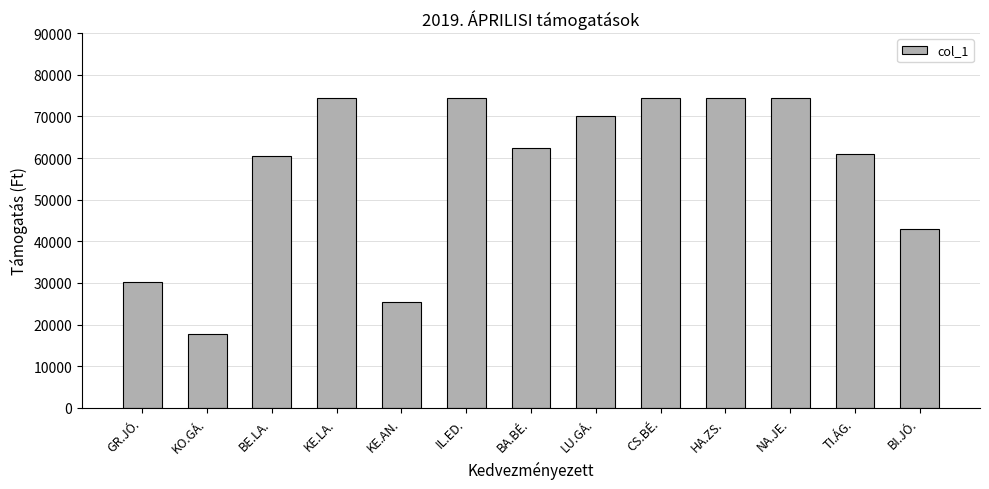

What is the smallest value displayed?

17831